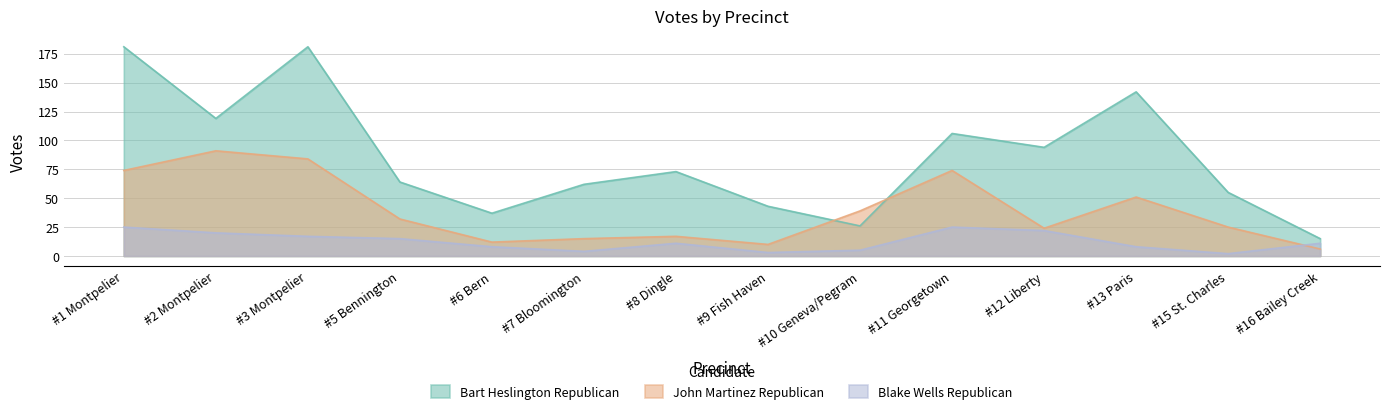

At which label does John Martinez Republican first exceed 32?

#1 Montpelier